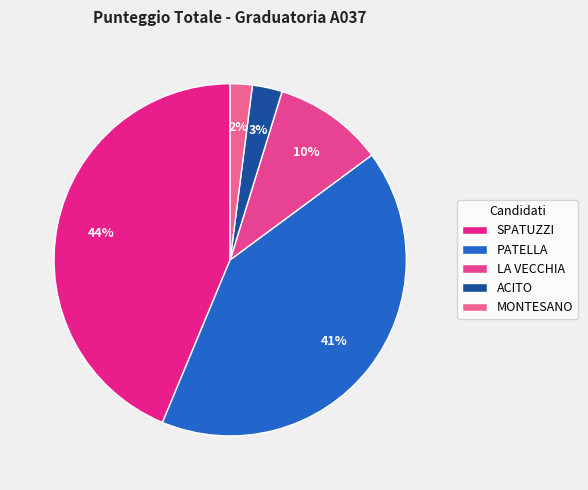

How many segments does this pie chart have?

5